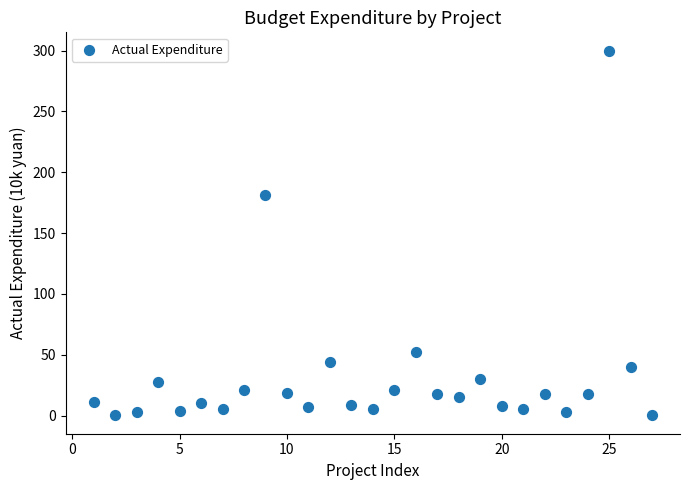

What is the range of Y values (max minus min)?

299.9